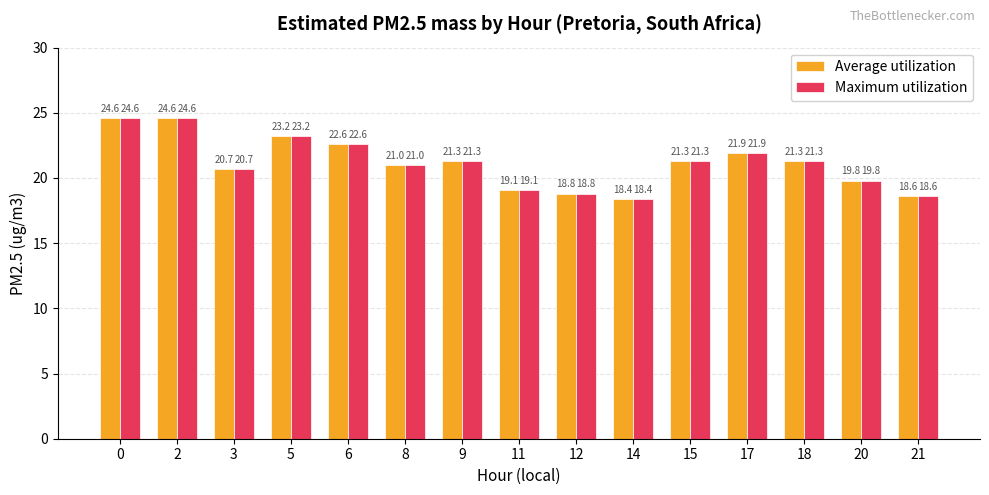

Is the value of Maximum utilization at 20 greater than the value of Average utilization at 5?

No